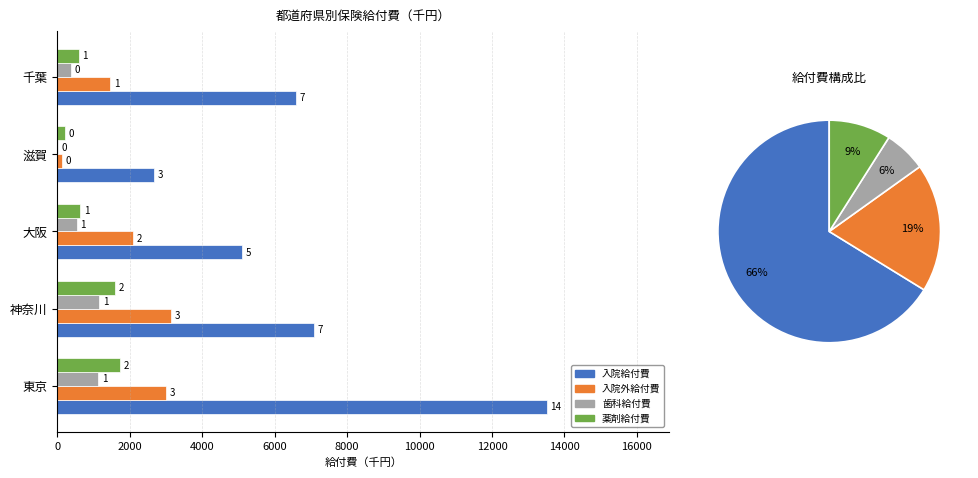

What is the minimum value shown in the chart?

21.6